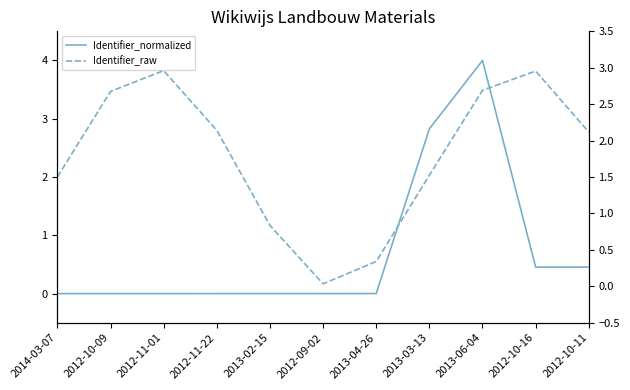

At which category does Identifier_normalized reach its first local valley?

2012-10-16